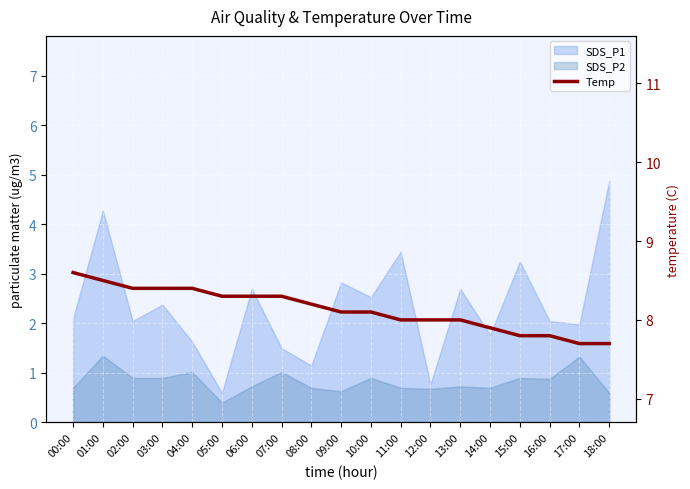

The value at 18:00 is 11.7. True or false?

False